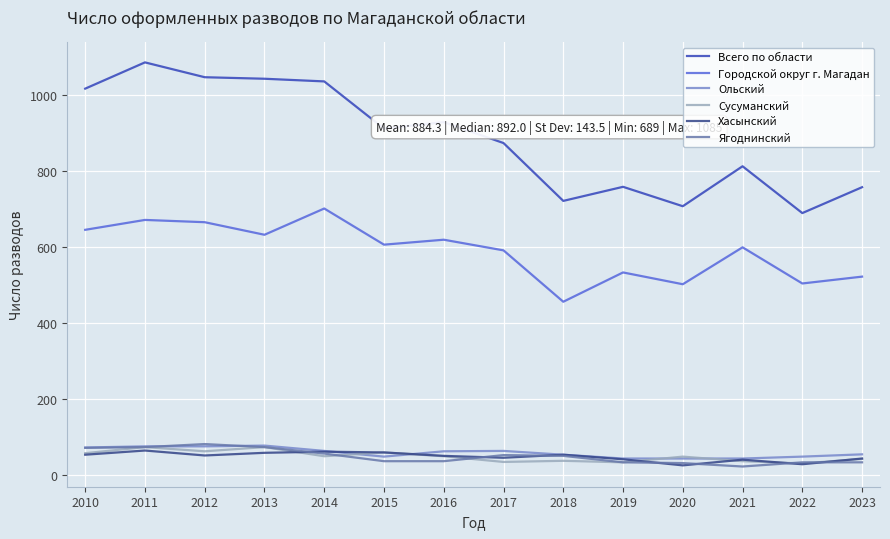

Is it true that Всего по области equals 1350 at 2010?

False